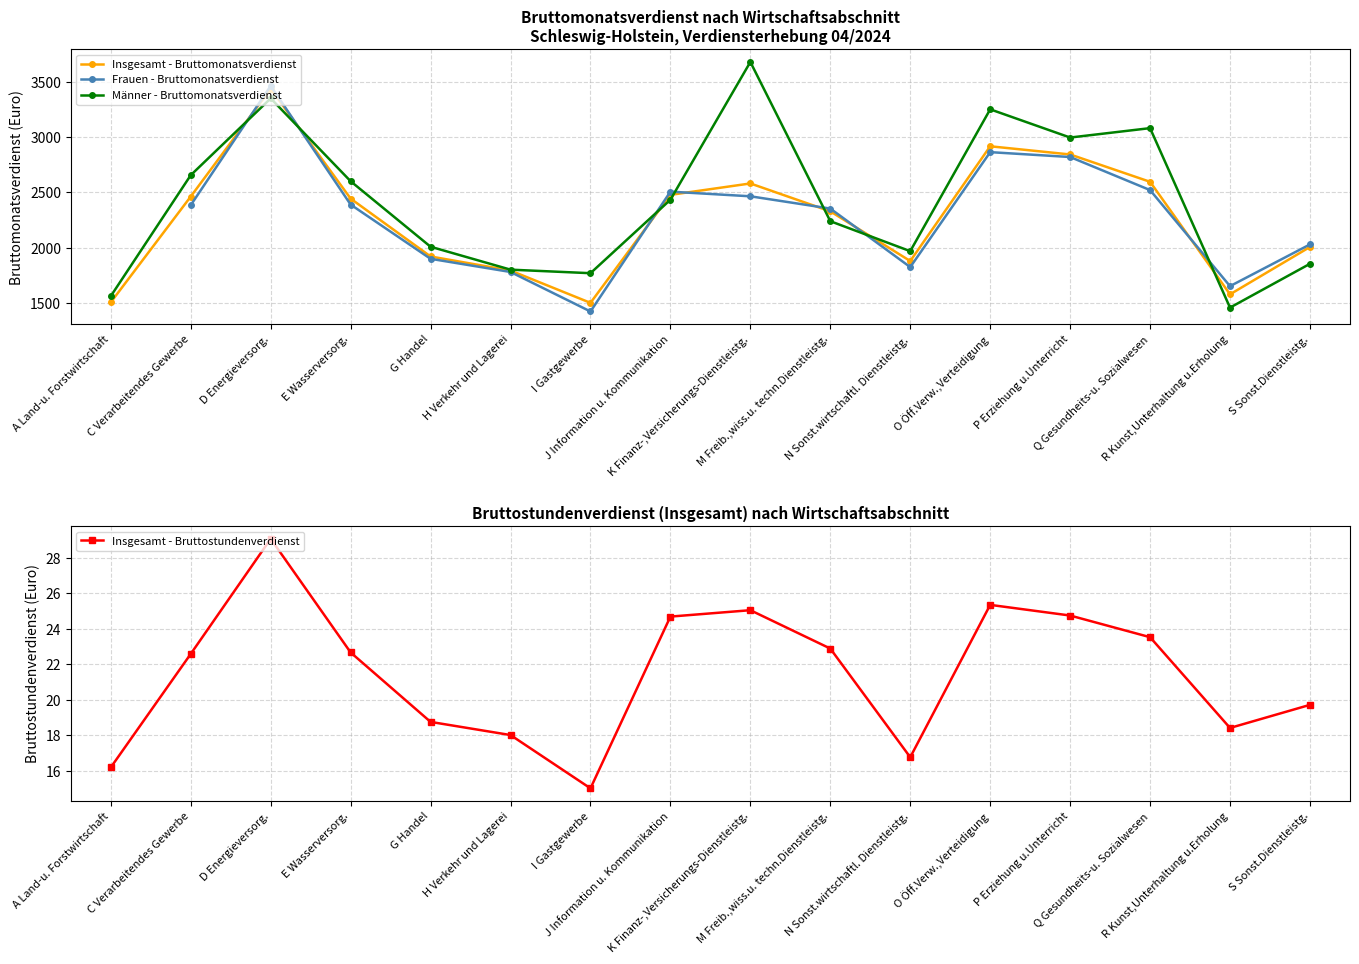

What is the lowest value of the Männer - Bruttomonatsverdienst series?

1459